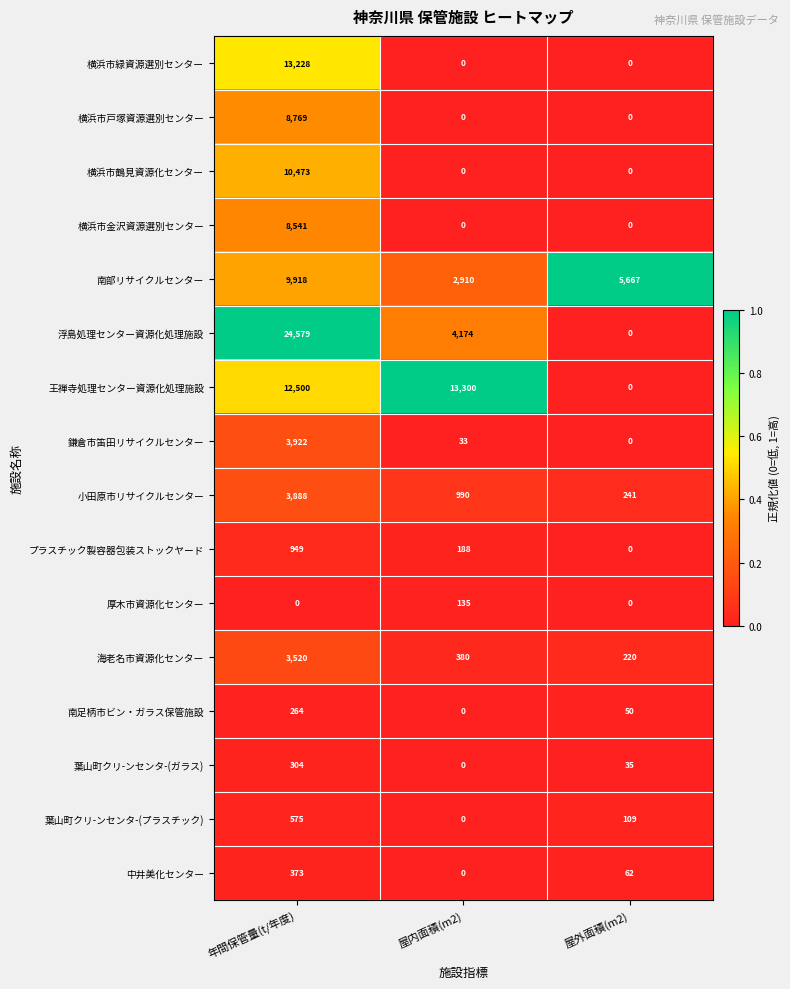

Rank the series by their maximum value, from lowest to highest.

厚木市資源化センター, 南足柄市ビン・ガラス保管施設, 葉山町クリ-ンセンタ-(ガラス), 中井美化センター, 葉山町クリ-ンセンタ-(プラスチック), プラスチック製容器包装ストックヤード, 海老名市資源化センター, 小田原市リサイクルセンター, 鎌倉市笛田リサイクルセンター, 横浜市金沢資源選別センター, 横浜市戸塚資源選別センター, 南部リサイクルセンター, 横浜市鶴見資源化センター, 横浜市緑資源選別センター, 王禅寺処理センター資源化処理施設, 浮島処理センター資源化処理施設